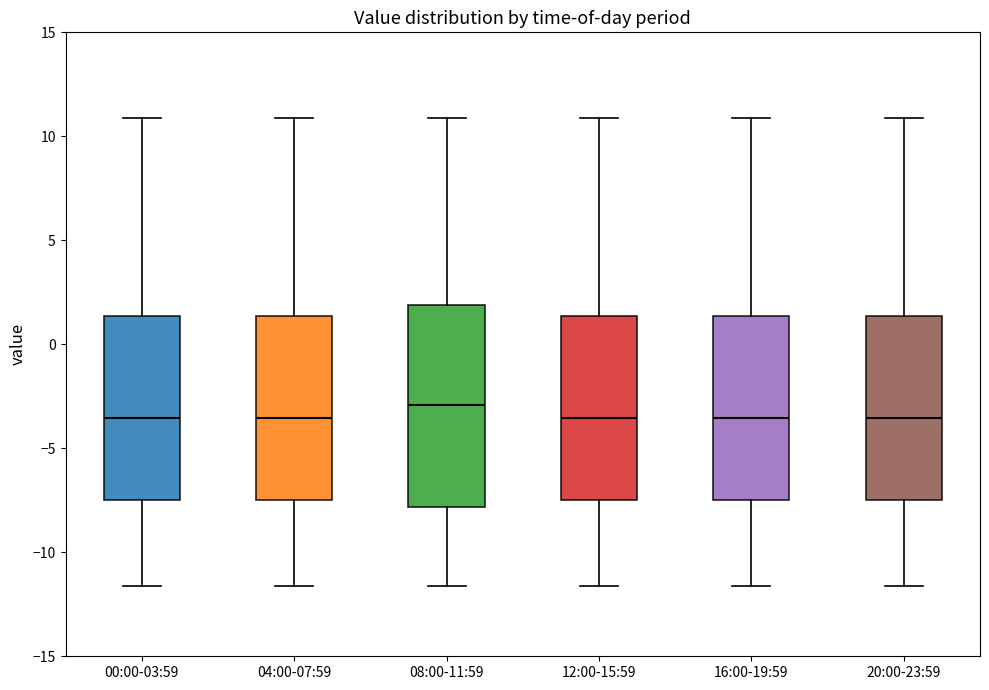

Reading left to right, transcribe this box plot: for each box, give where its median line is, the range the box spans, and where its two whiskers end, as read against the y-axis. The values are not printed on the chart, so give them approximately, as read against the axis.

00:00-03:59: median -3.5, box -7.5 to 1.5, whiskers -11.5 to 11.0
04:00-07:59: median -3.5, box -7.5 to 1.5, whiskers -11.5 to 11.0
08:00-11:59: median -3.0, box -8.0 to 2.0, whiskers -11.5 to 11.0
12:00-15:59: median -3.5, box -7.5 to 1.5, whiskers -11.5 to 11.0
16:00-19:59: median -3.5, box -7.5 to 1.5, whiskers -11.5 to 11.0
20:00-23:59: median -3.5, box -7.5 to 1.5, whiskers -11.5 to 11.0